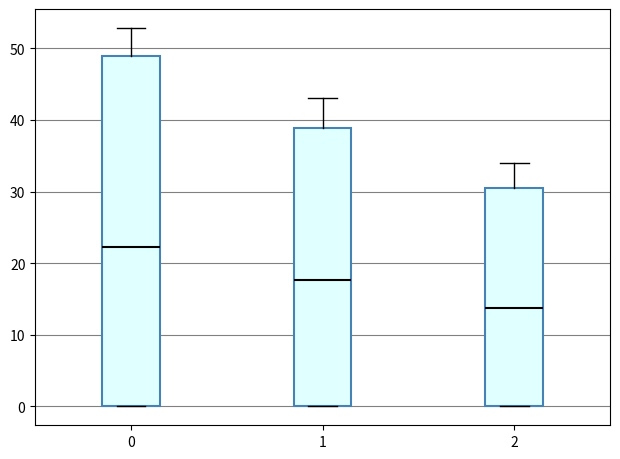

Reading left to right, transcribe this box plot: for each box, give where its median line is, the range the box spans, and where its two whiskers end, as read against the y-axis. The values are not printed on the chart, so give them approximately, as read against the axis.

0: median 22, box 0 to 49, whiskers 0 to 53
1: median 18, box 0 to 39, whiskers 0 to 43
2: median 14, box 0 to 31, whiskers 0 to 34